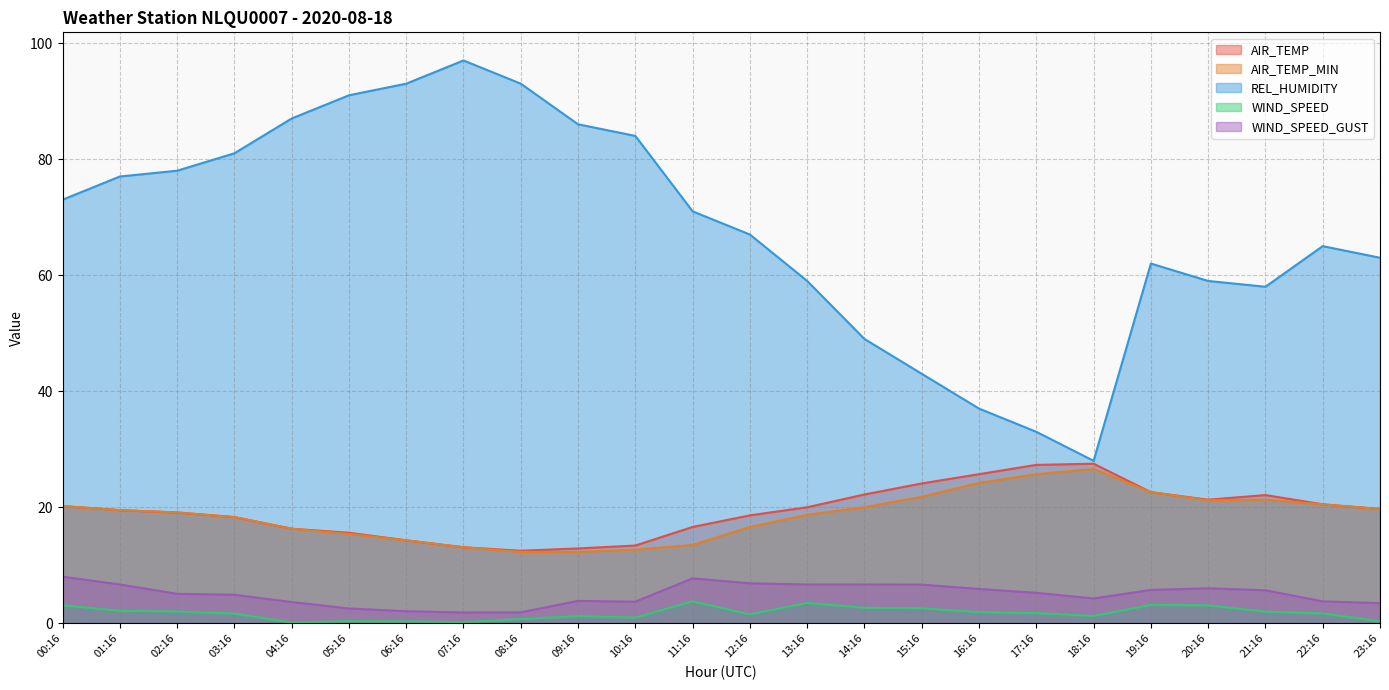

True or false: WIND_SPEED and WIND_SPEED_GUST cross at least once.

False